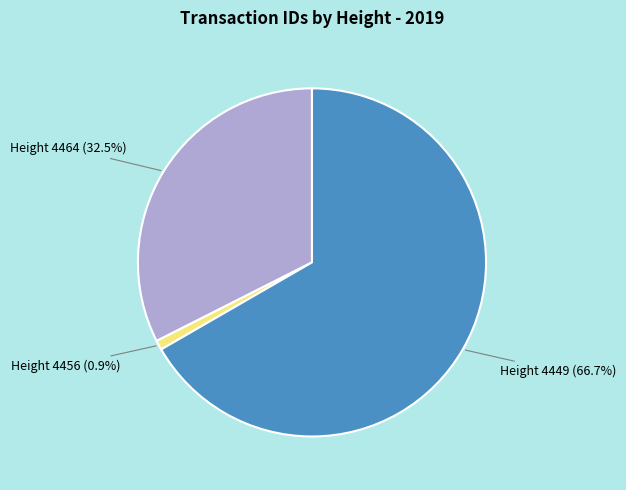

What portion of the pie excludes Height 4456 (0.9%)?

99.1%